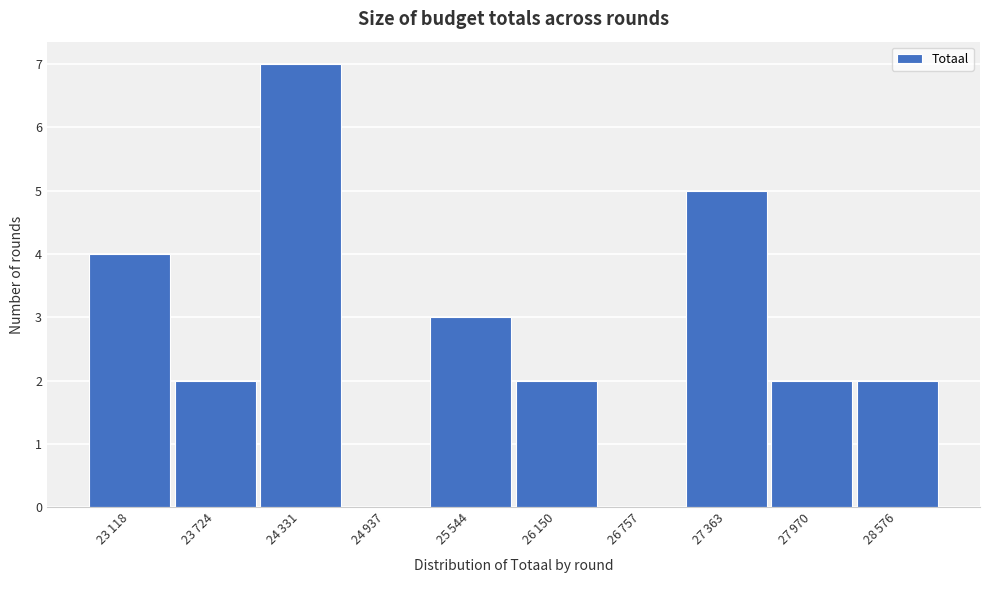

What is the sum of all values?

27